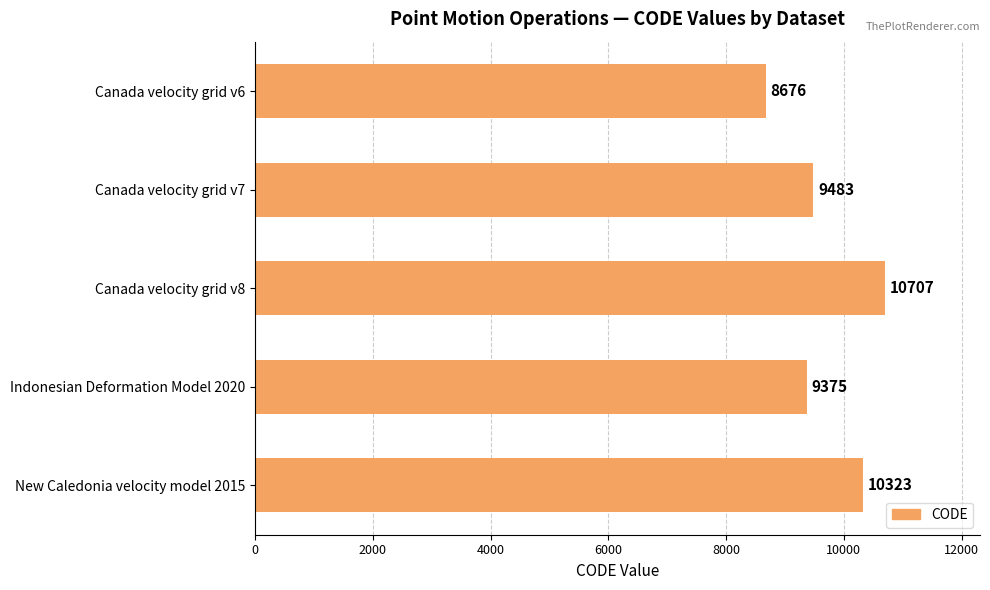

The value at Indonesian Deformation Model 2020 is 13730. True or false?

False